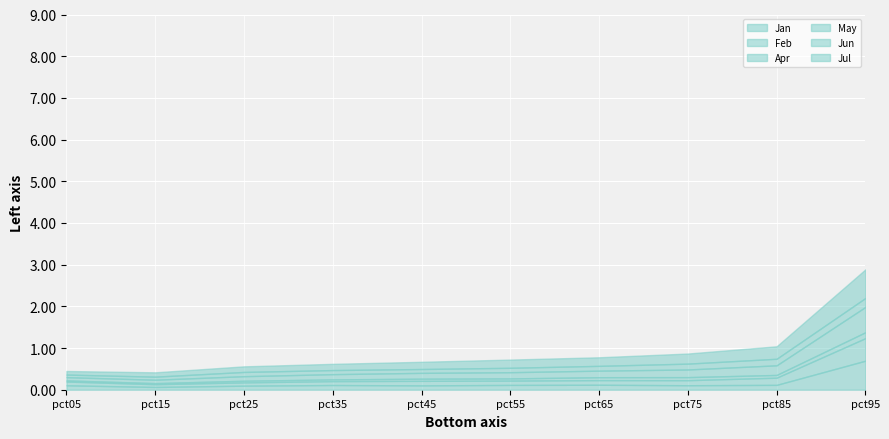

Count the Apr values in the range 0 to 1.

10